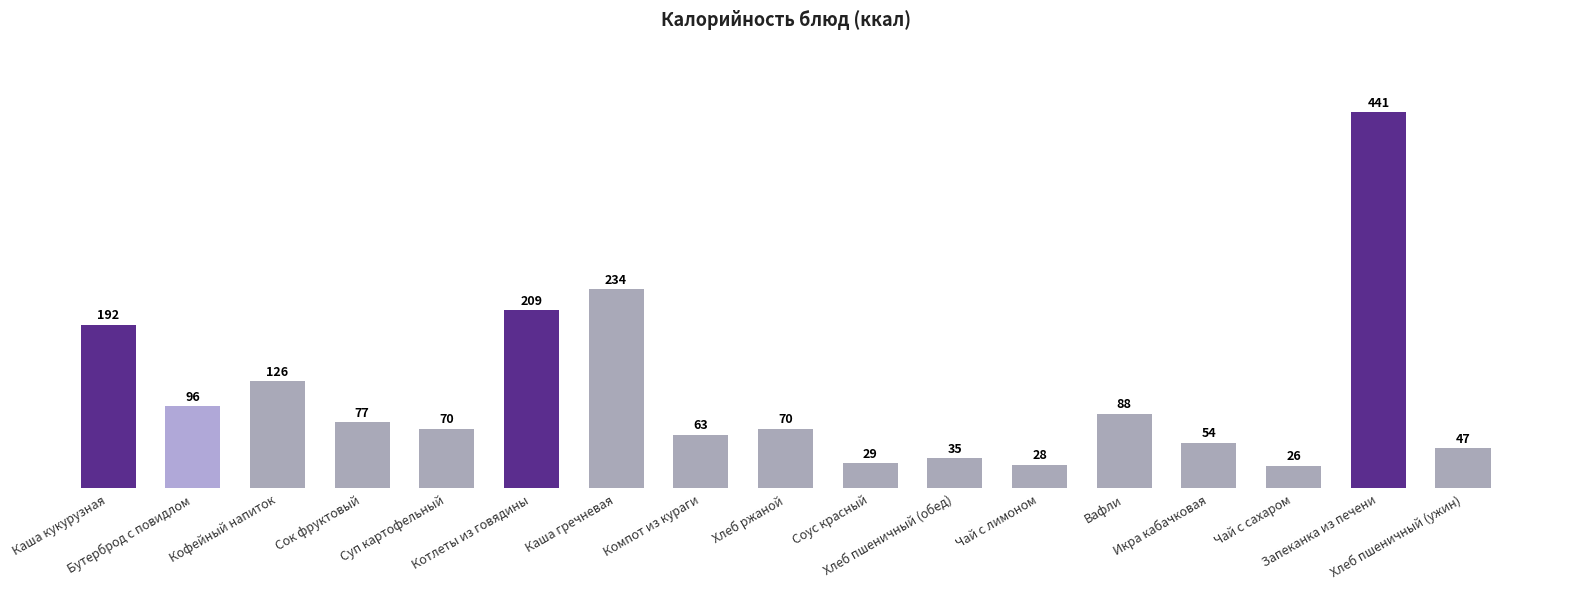

What is the value of the 12th bar from the left?

27.6